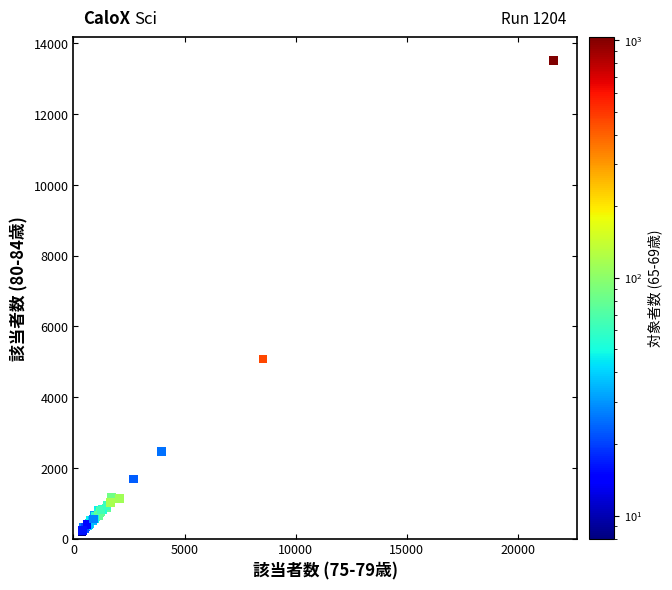

What Y value in the scatter plot is closest to 6856?

5075